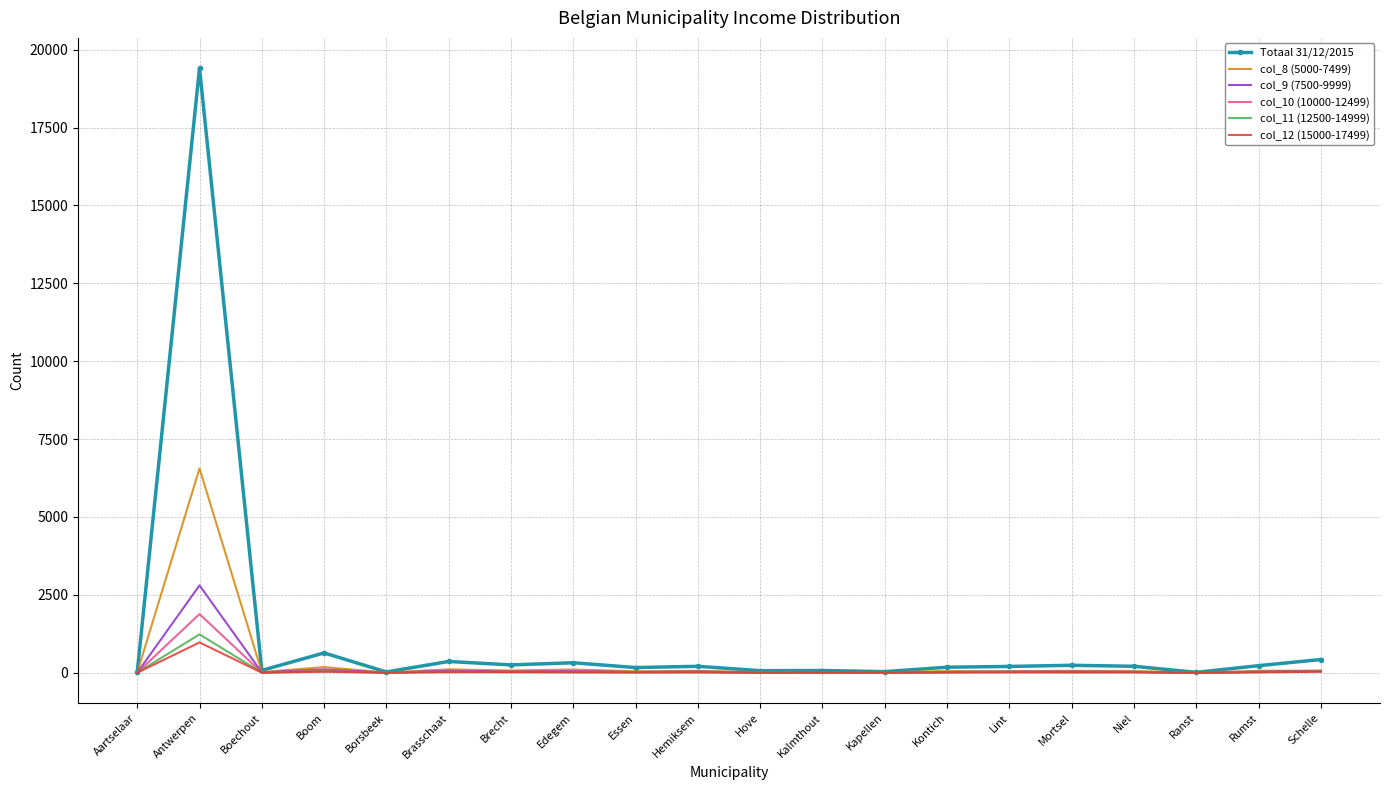

Is it true that Totaal 31/12/2015 equals 424 at Schelle?

True